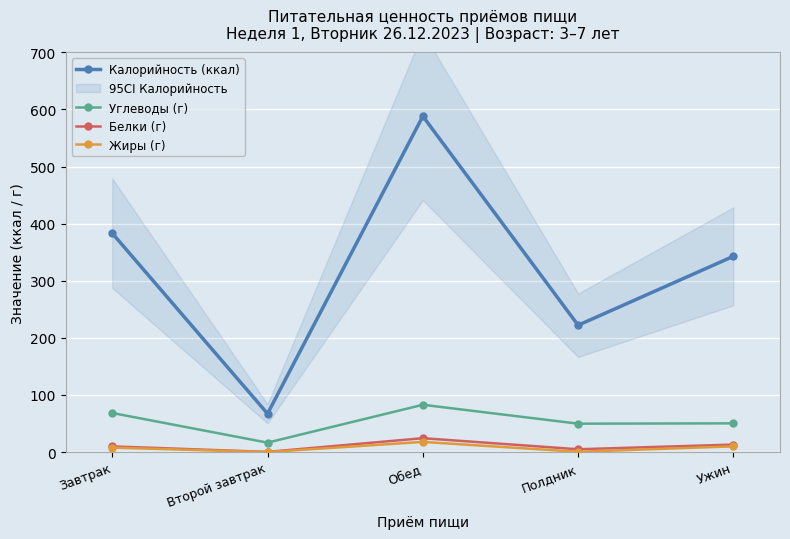

Is it true that Жиры (г) equals 7.8 at Завтрак?

True